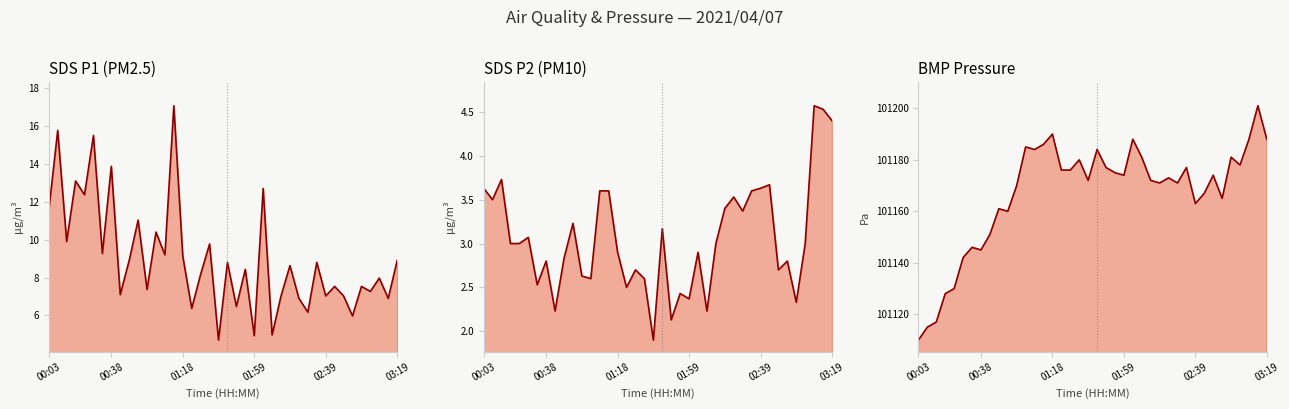

How many interior local valleys does the BMP_pressure series have?

10